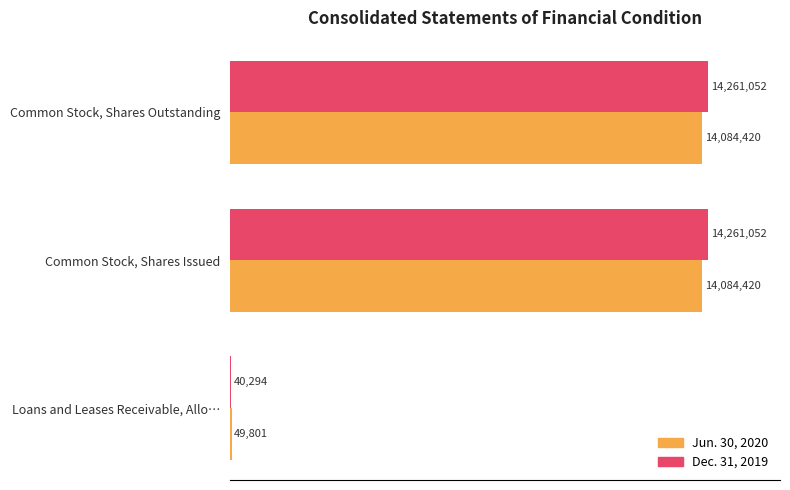

What are all the series names shown in the legend?

Jun. 30, 2020, Dec. 31, 2019